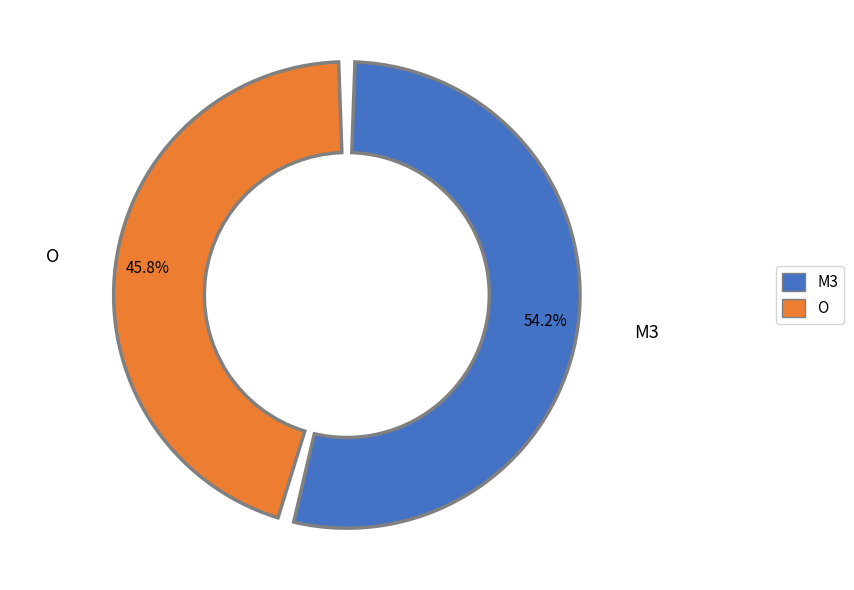

Is it true that M3 is 54% of the pie?

True